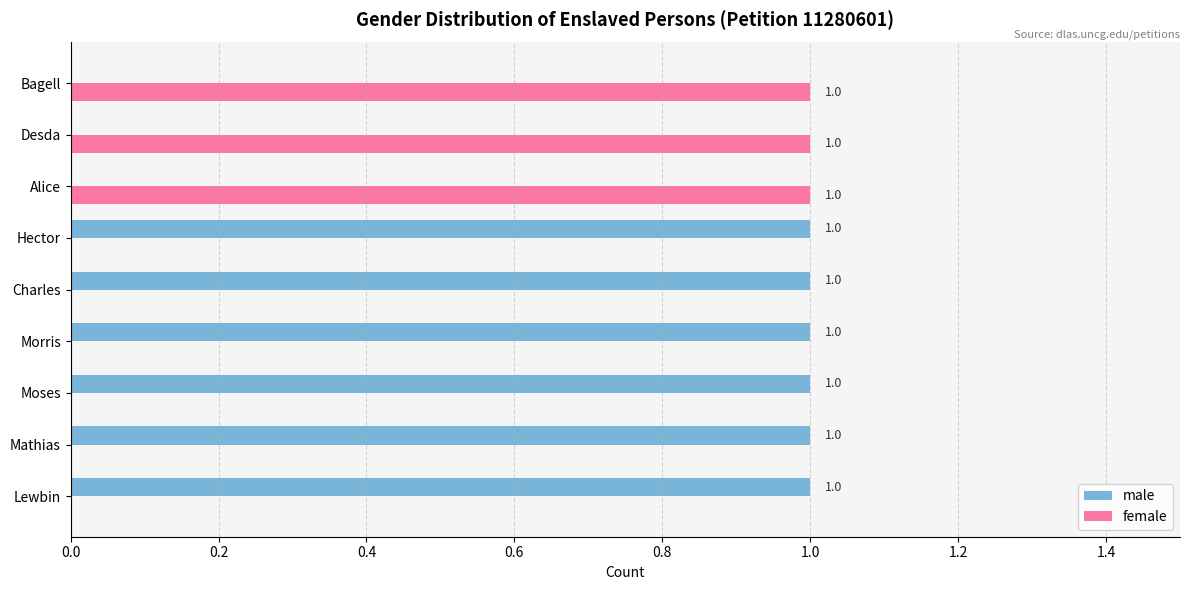

What is the sum of all male values?

6